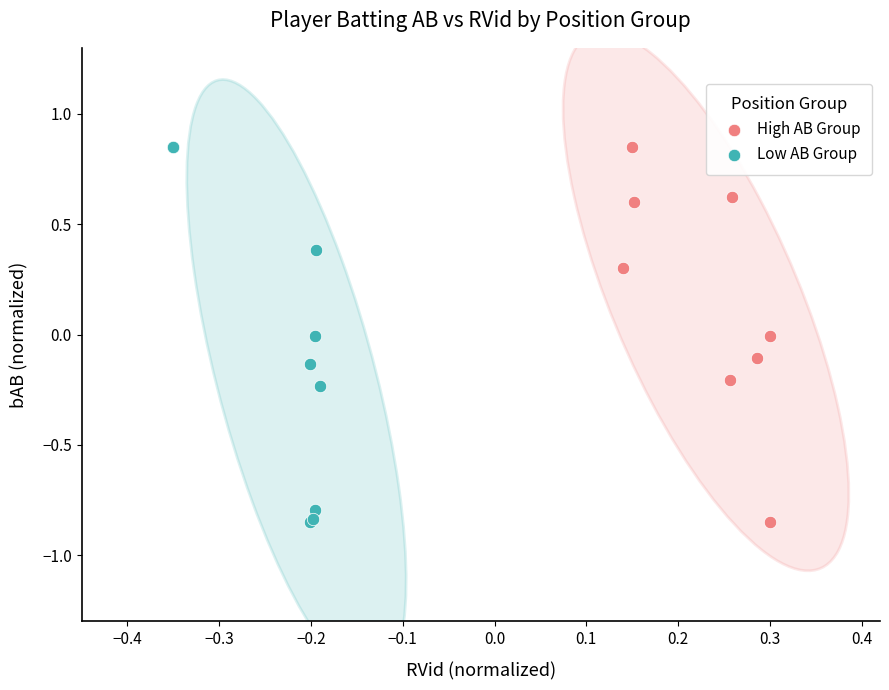

What are all the series names shown in the legend?

High AB Group, Low AB Group